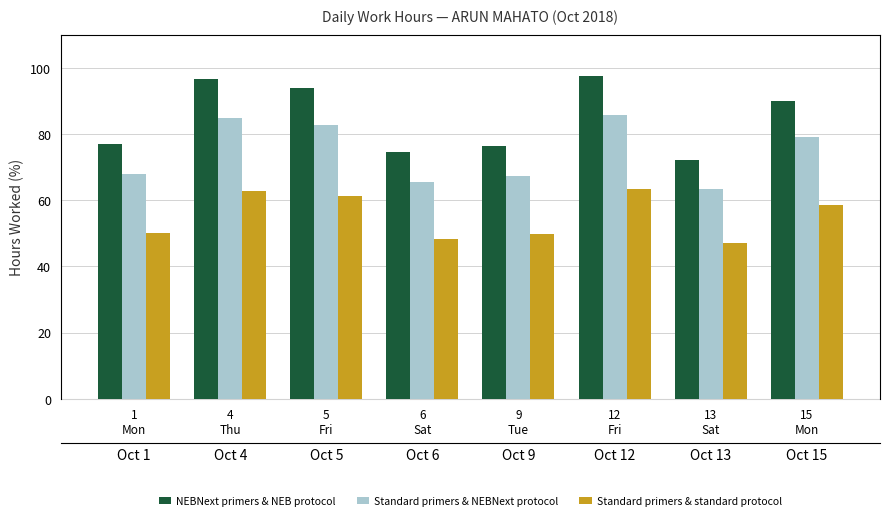

What is the minimum value for NEBNext primers & NEB protocol?

72.2